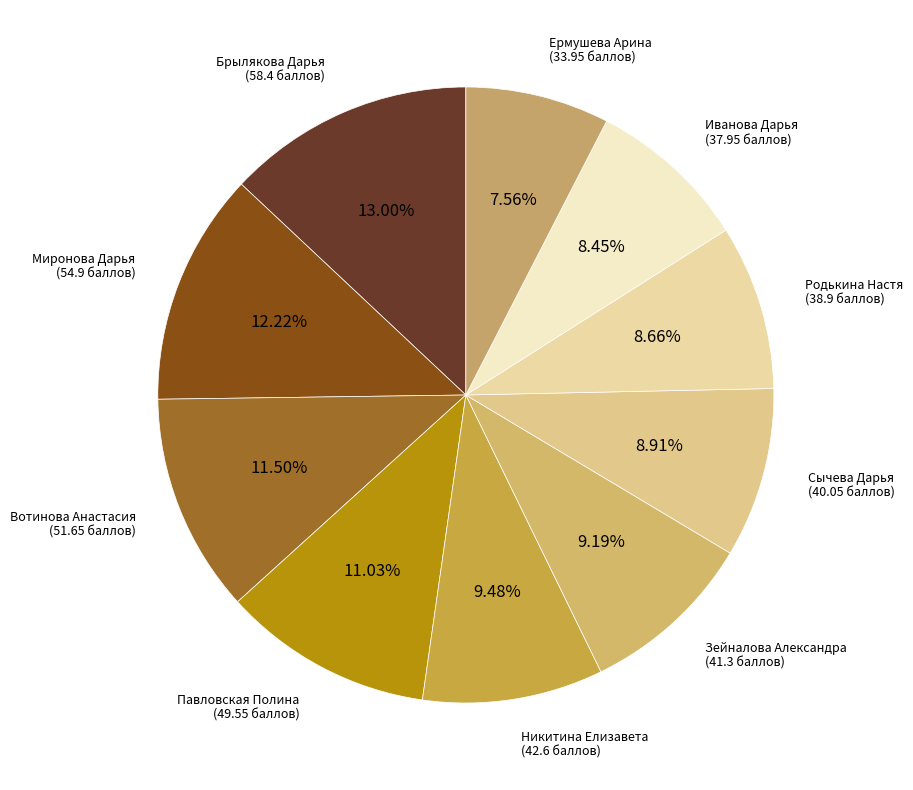

Is there any slice that represents more than half of the pie?

No